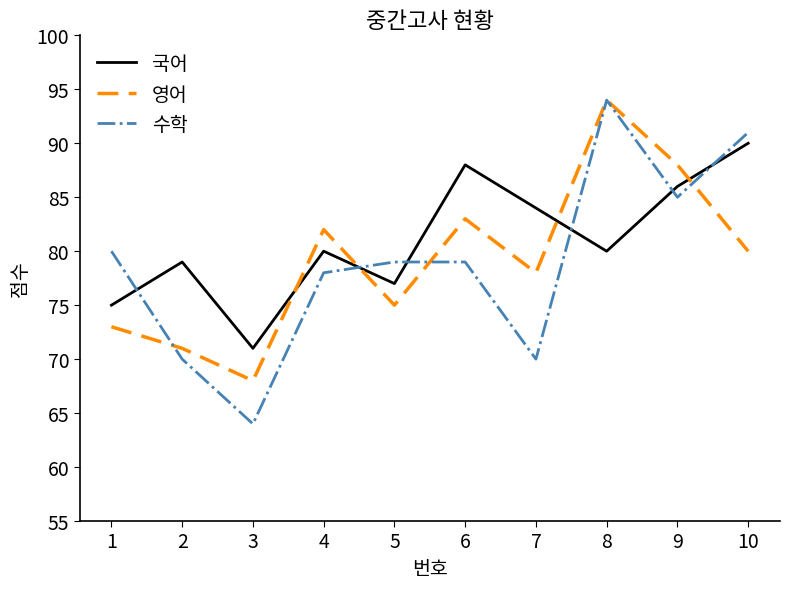

How many lines are shown in the chart?

3